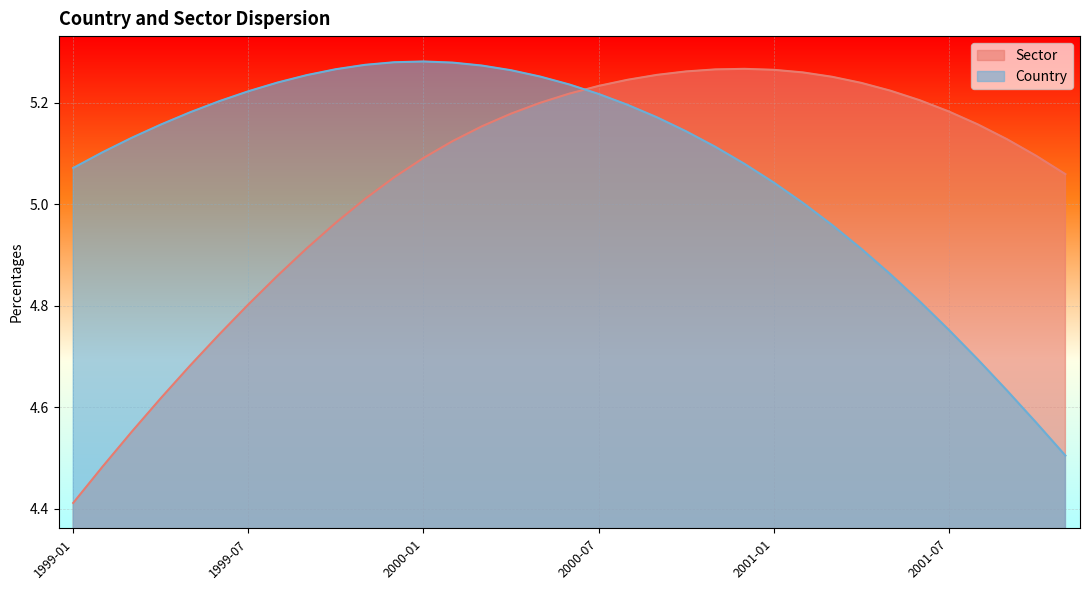

How many distinct data groups are displayed?

2